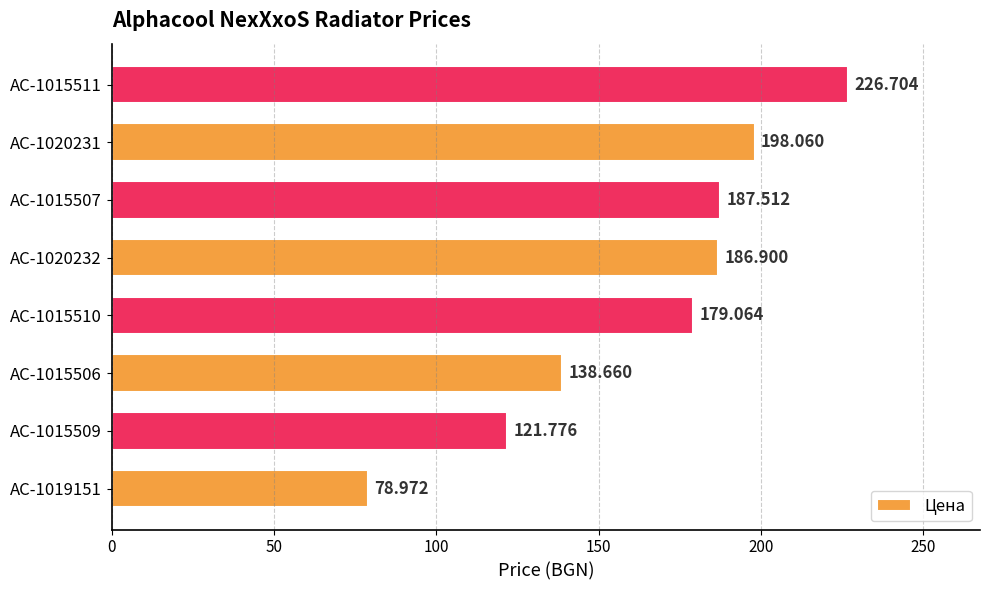

Does the chart contain any negative values?

No